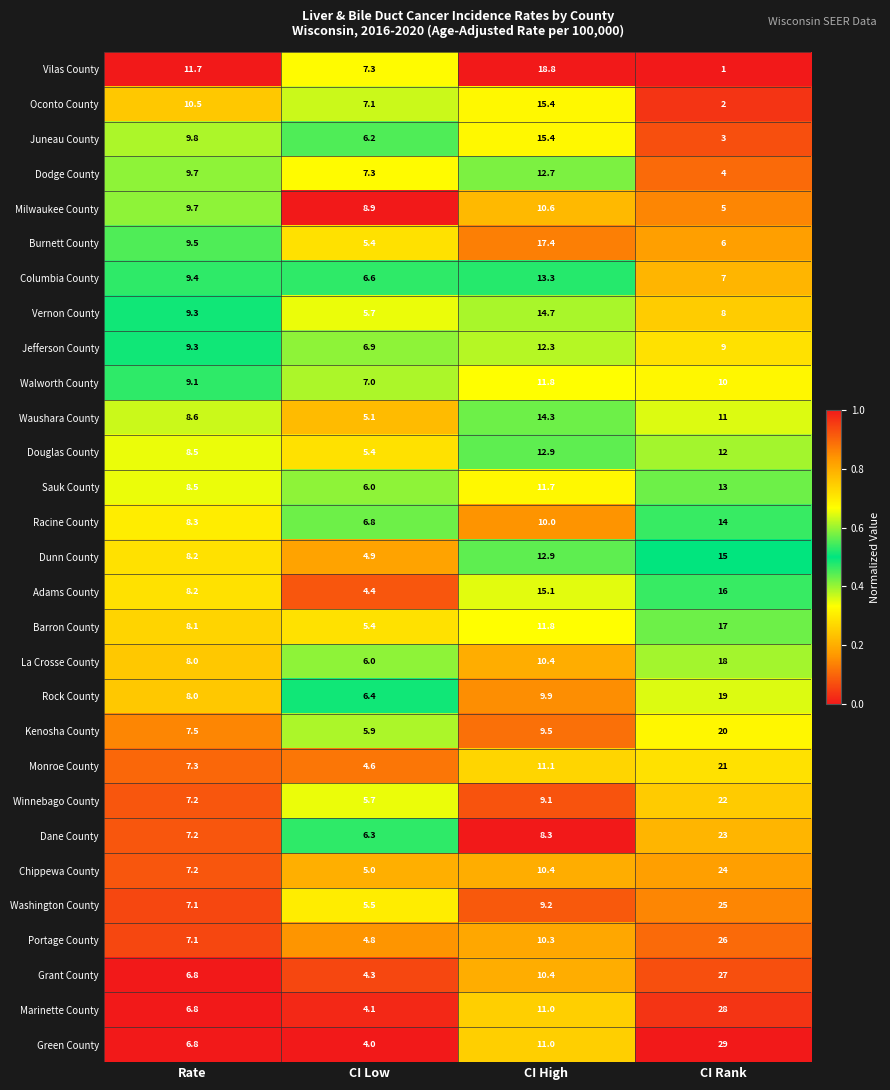

How many categories are shown in the chart?

4